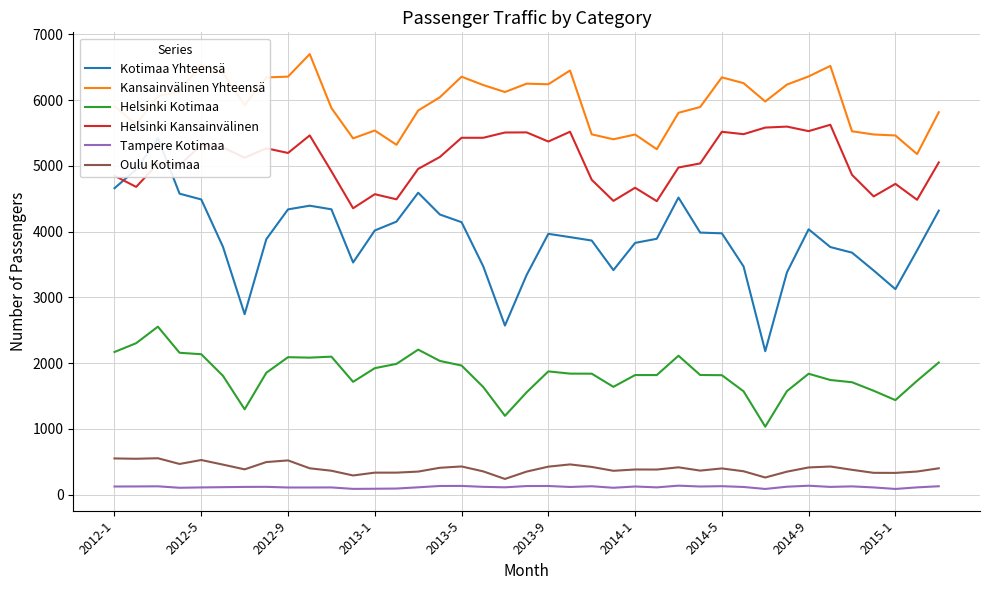

What is the lowest value of the Tampere Kotimaa series?

88